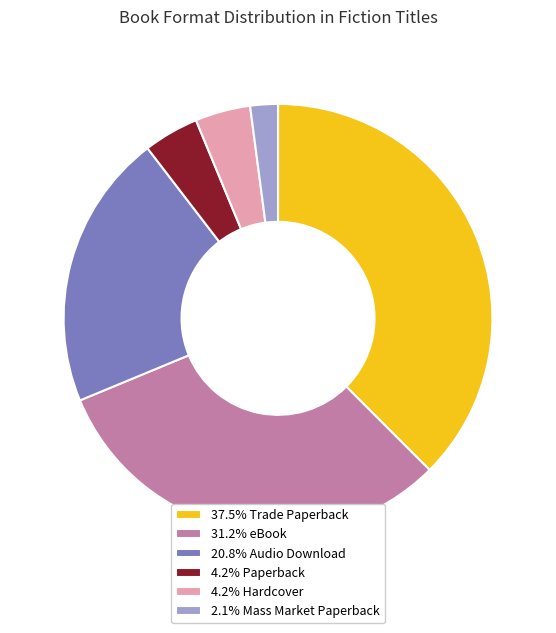

Combined, do 4.2% Paperback and 2.1% Mass Market Paperback account for over 50%?

No